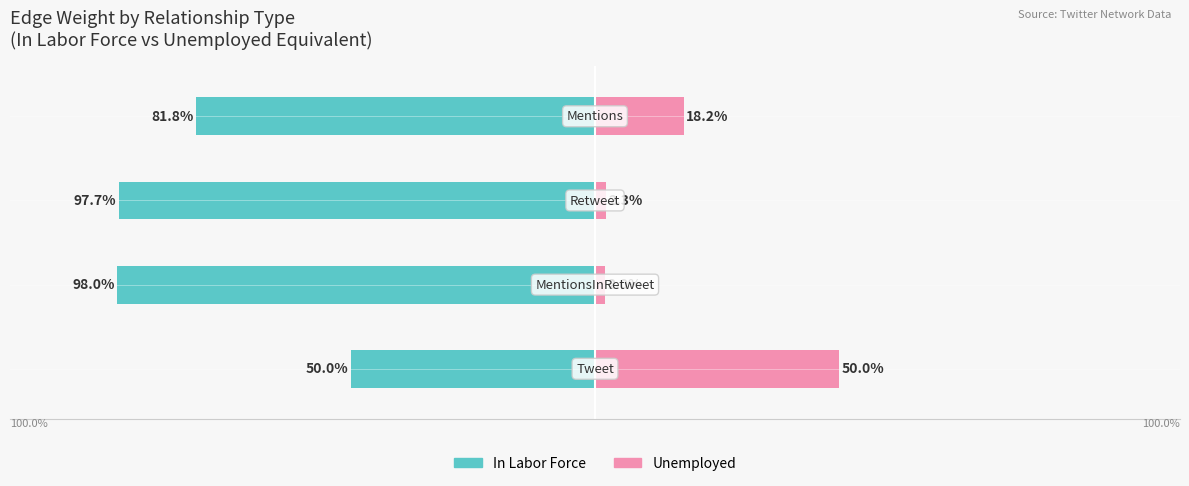

What are all the series names shown in the legend?

In Labor Force, Unemployed